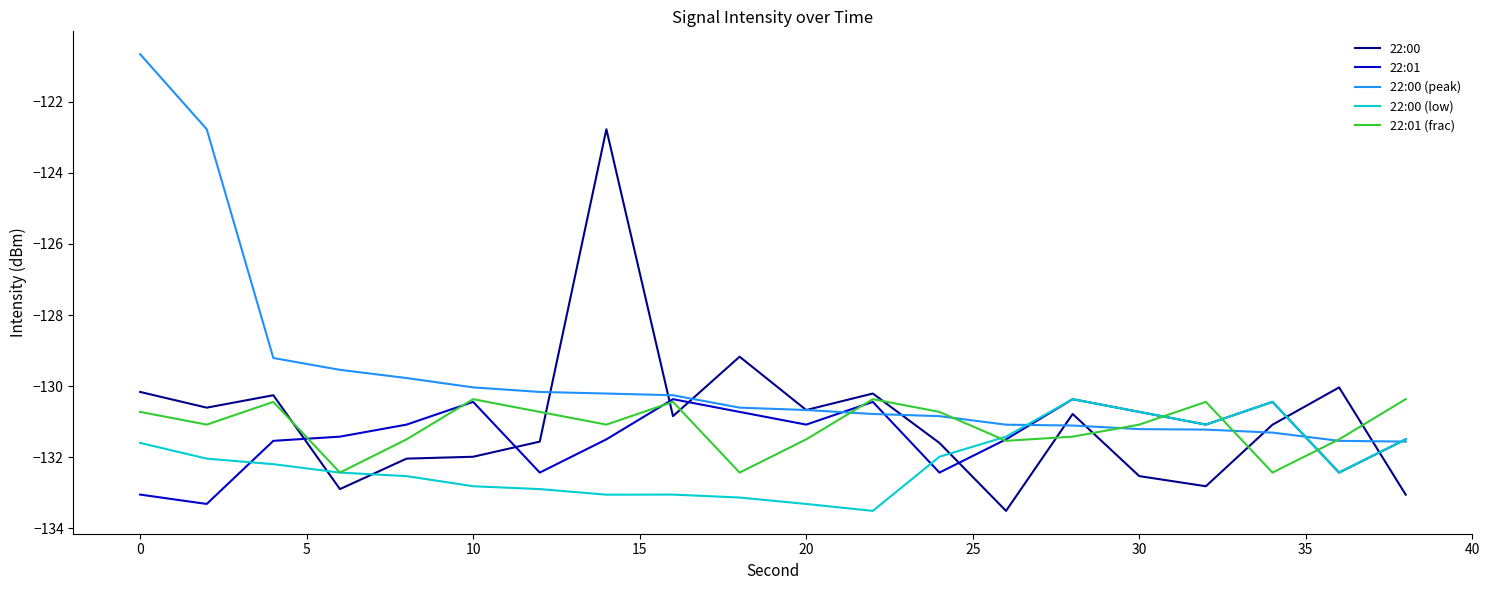

Which series has the largest total across all categories?

22:00 (peak)